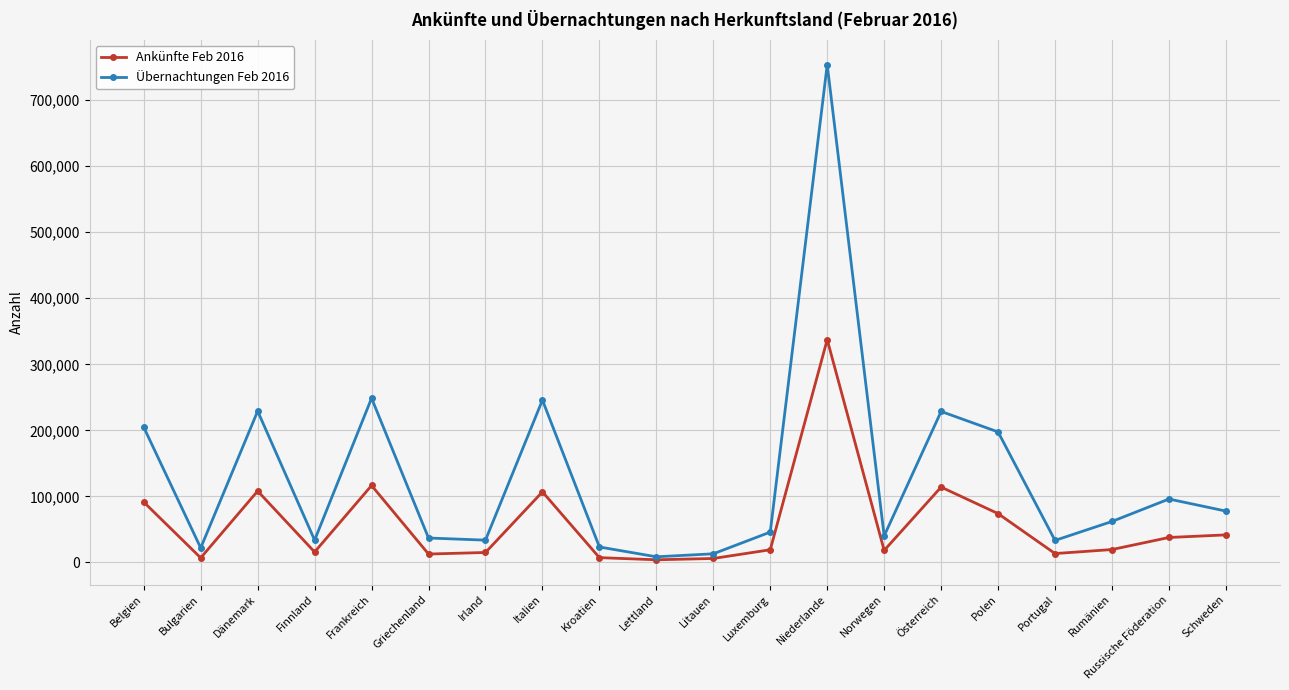

Which series has the largest range (max minus min)?

Übernachtungen Feb 2016